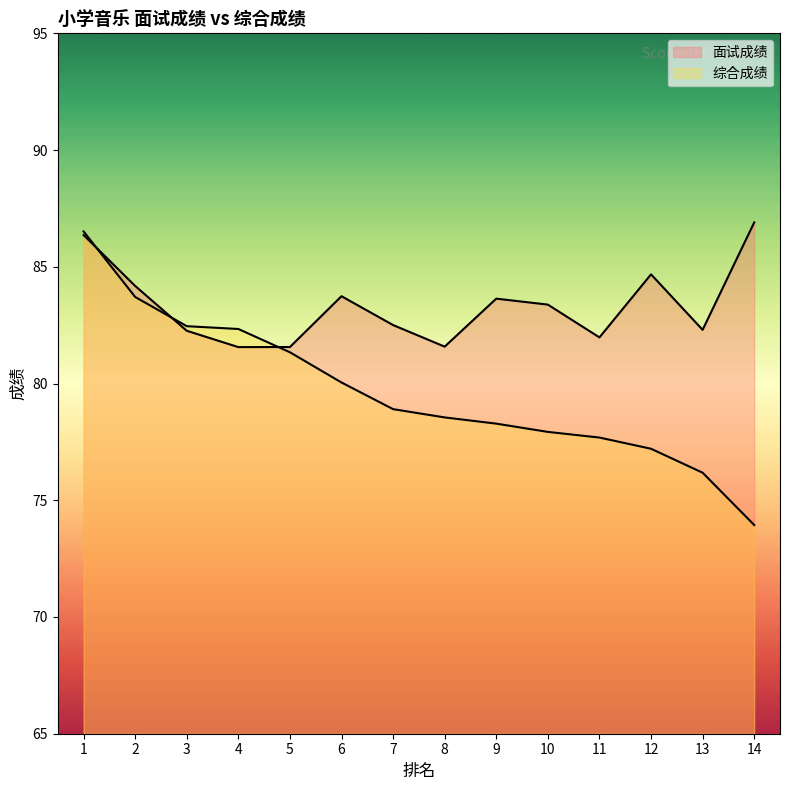

Where does the 面试成绩 series first go above 83?

1